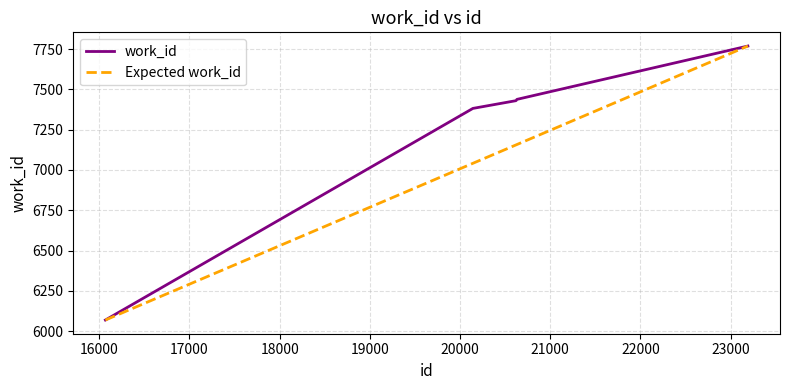

What is the change in value from 20621 to 23192?

+339